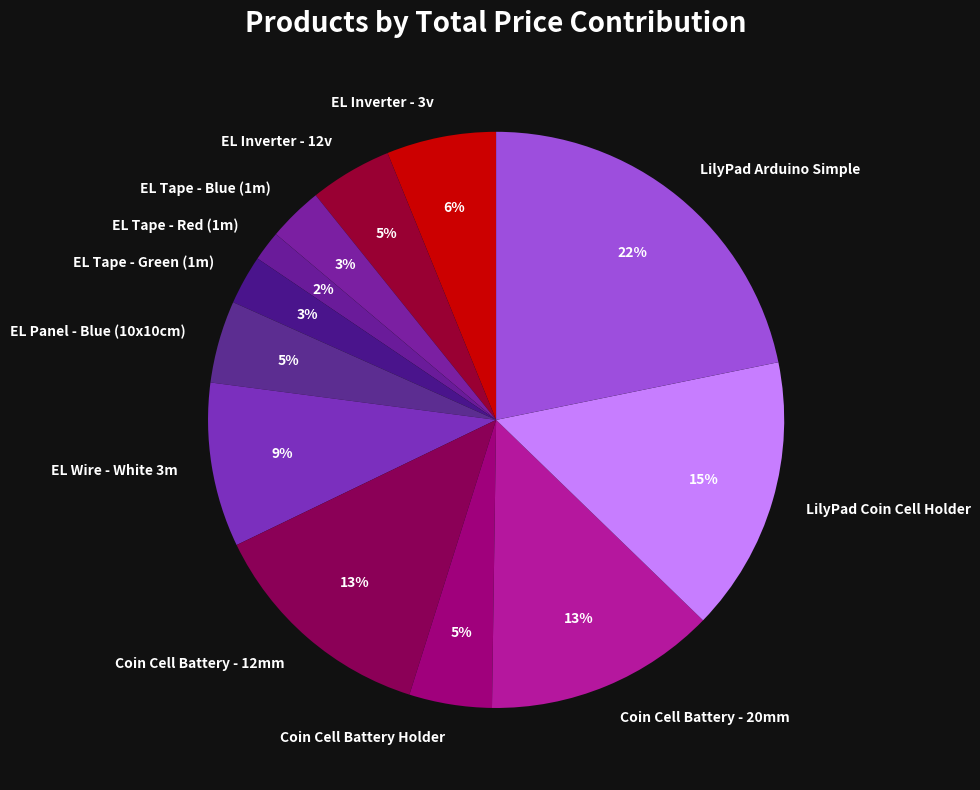

Between EL Tape - Blue (1m) and EL Tape - Red (1m), which is larger?

EL Tape - Blue (1m)